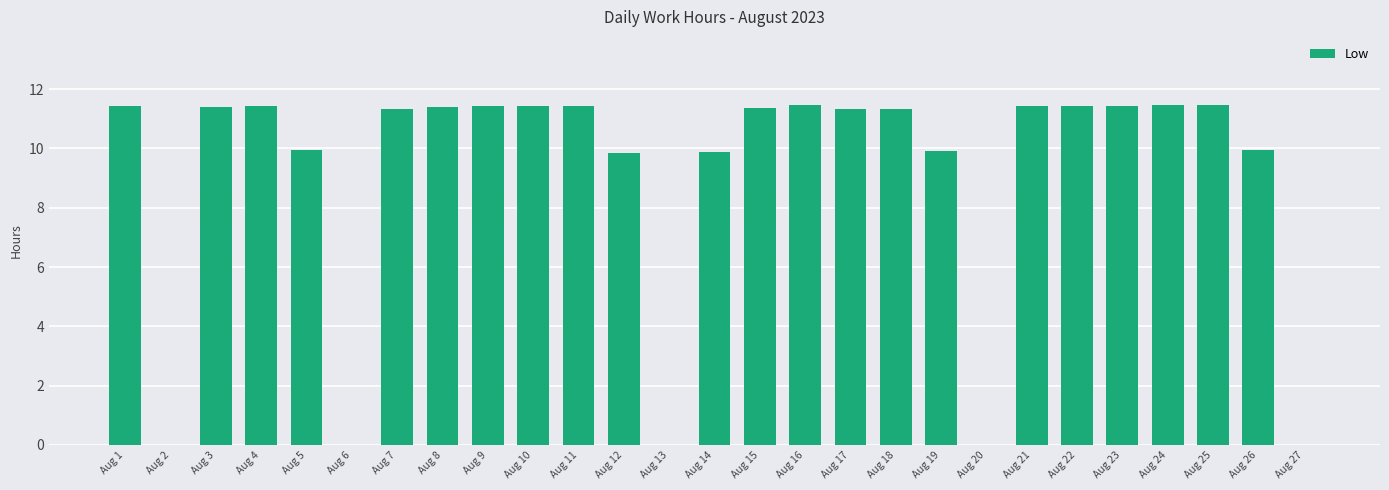

At which label does the data first exceed 11?

Aug 1